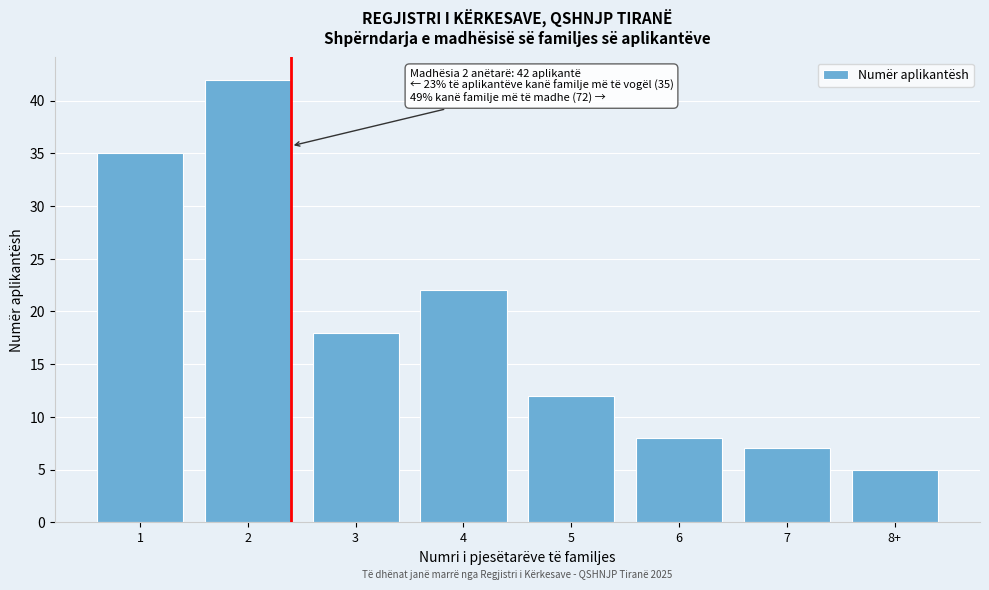

Reading left to right, transcribe all the data shown in this chart.

35	42	18	22	12	8	7	5